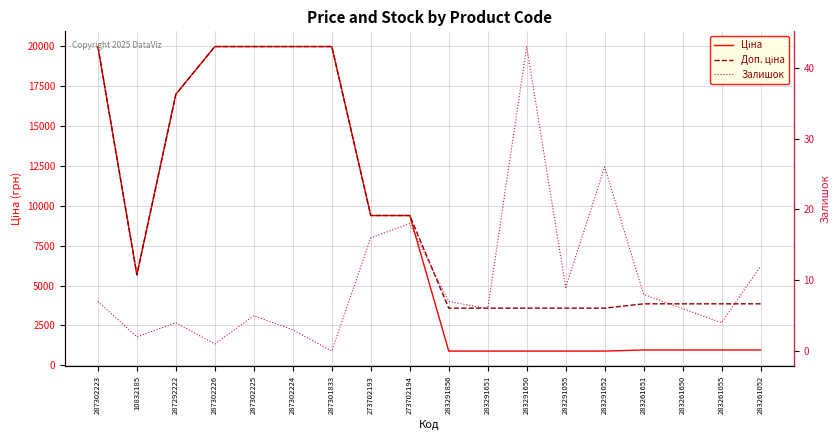

Rank the categories by Доп. ціна value from lowest to highest.

283291856, 283291651, 283291650, 283291055, 283291052, 283261651, 283261650, 283261055, 283261052, 10832185, 273702193, 273702194, 287292222, 287302223, 287302226, 287302225, 287302224, 287301833